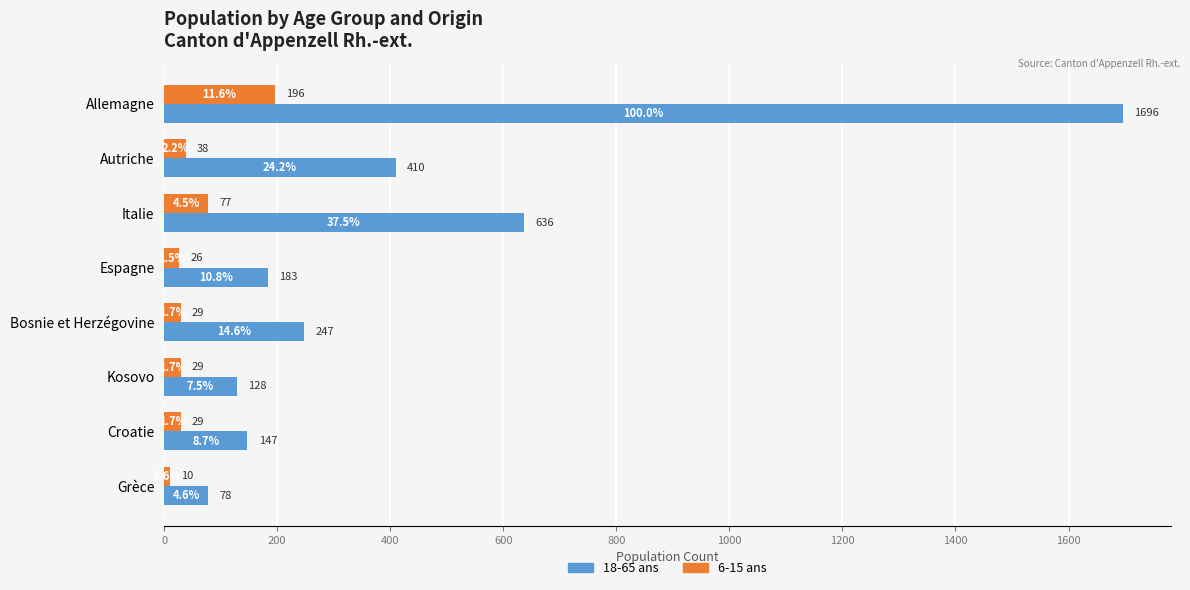

What is the difference between the maximum and minimum values in the 6-15 ans series?

186